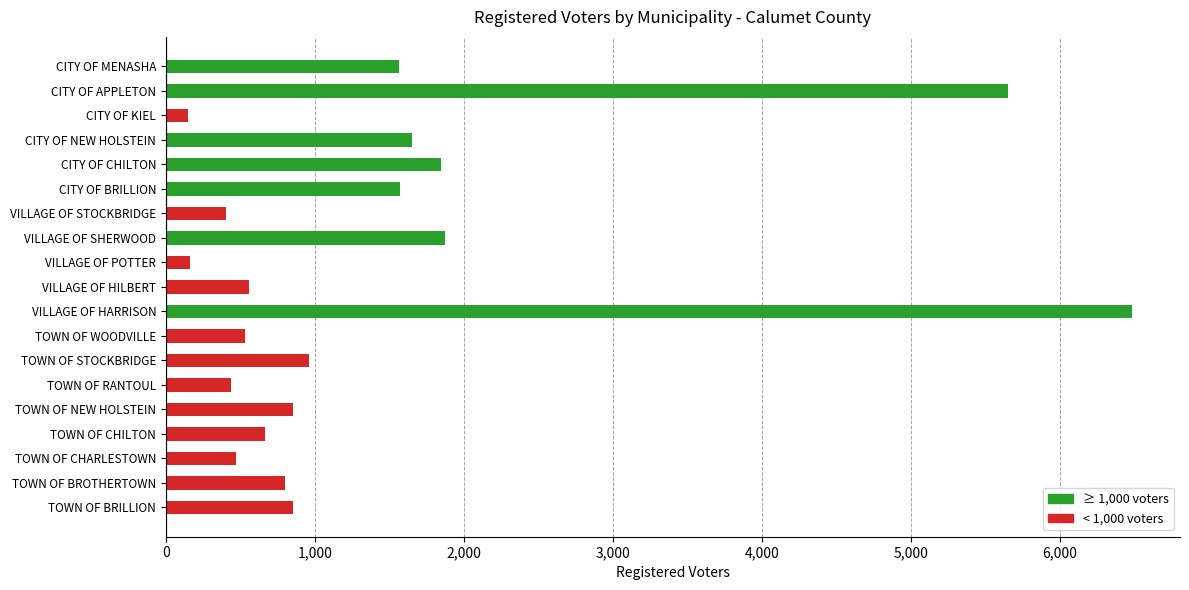

The chart shows a value of 2946 at CITY OF CHILTON. True or false?

False